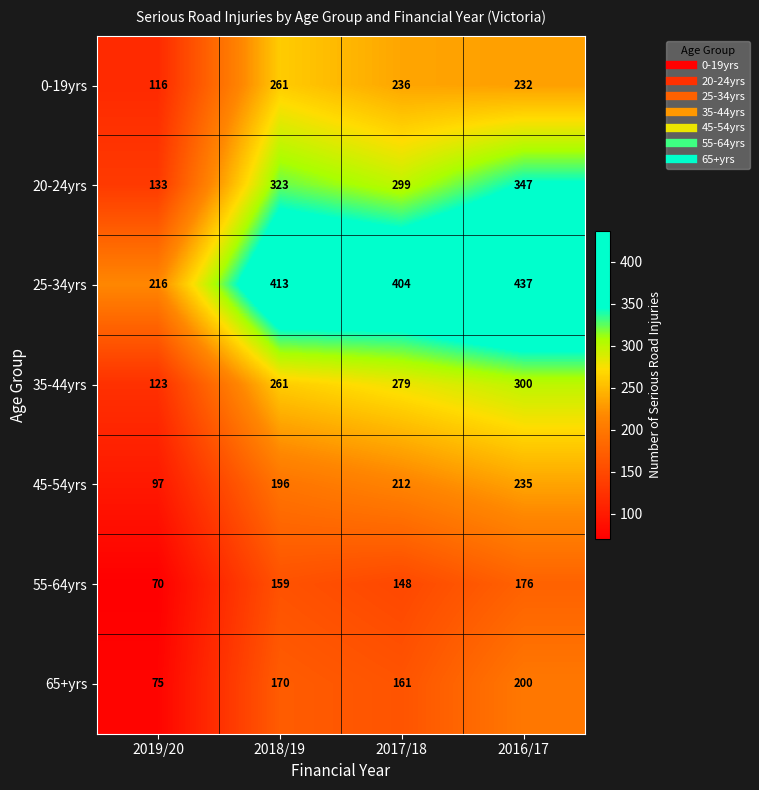

What is the maximum value shown in the chart?

437